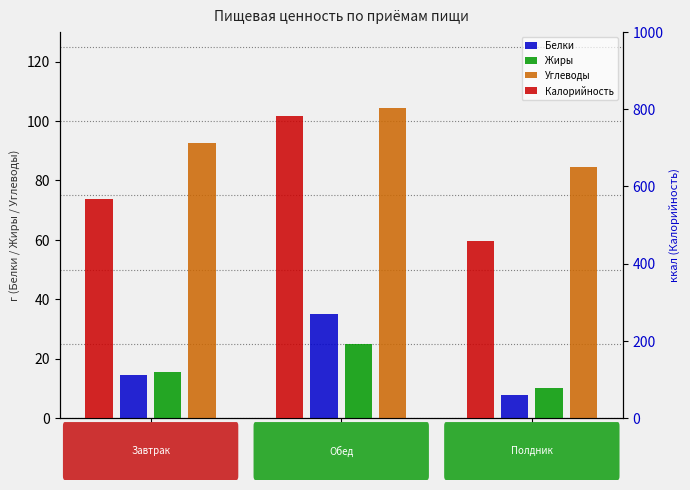

How many bars are there in total?

12